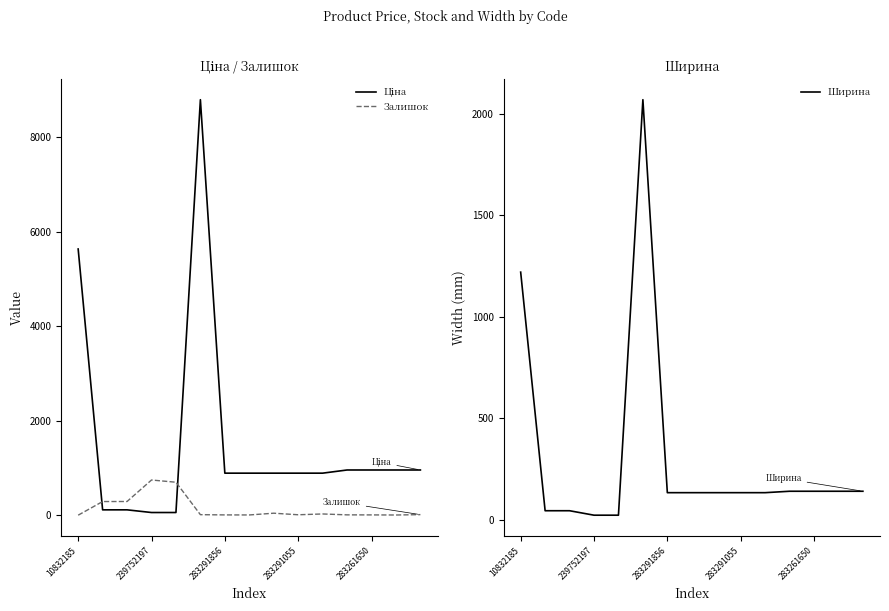

True or false: Ціна has more than 1 interior local peaks.

False